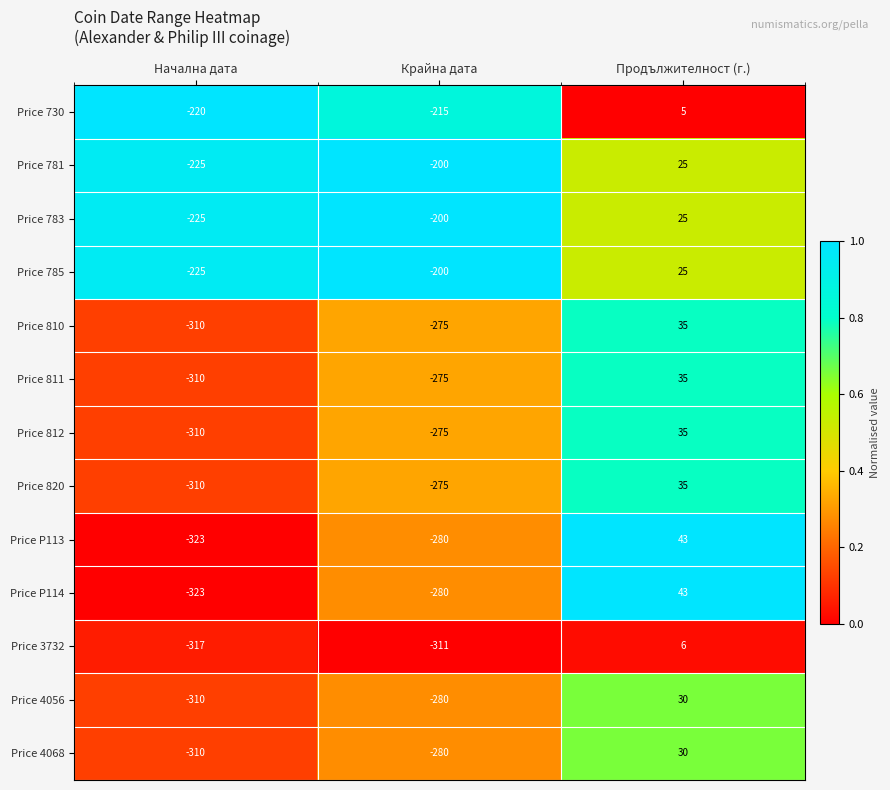

True or false: Price P114 has a value of 43 at Продължителност (г.).

True